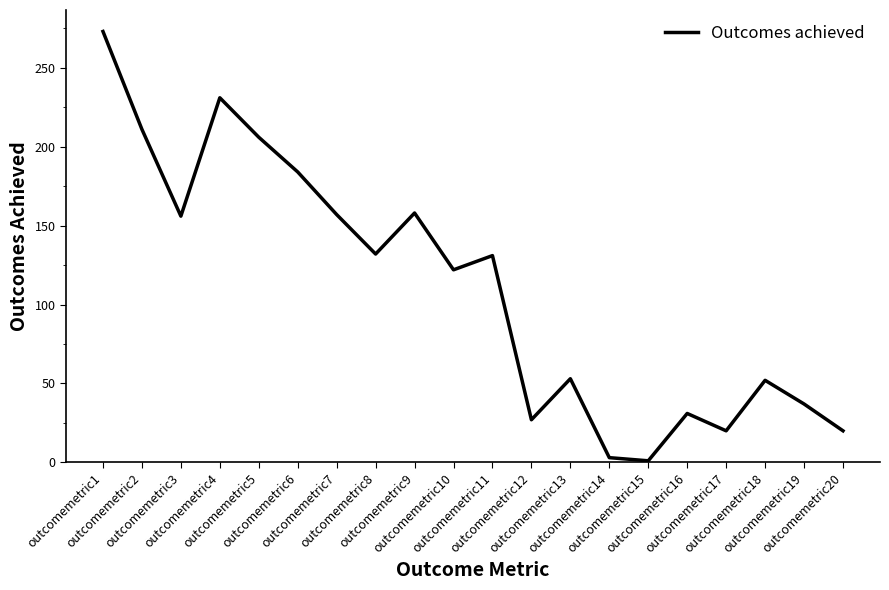

What is the maximum value shown in the chart?

273